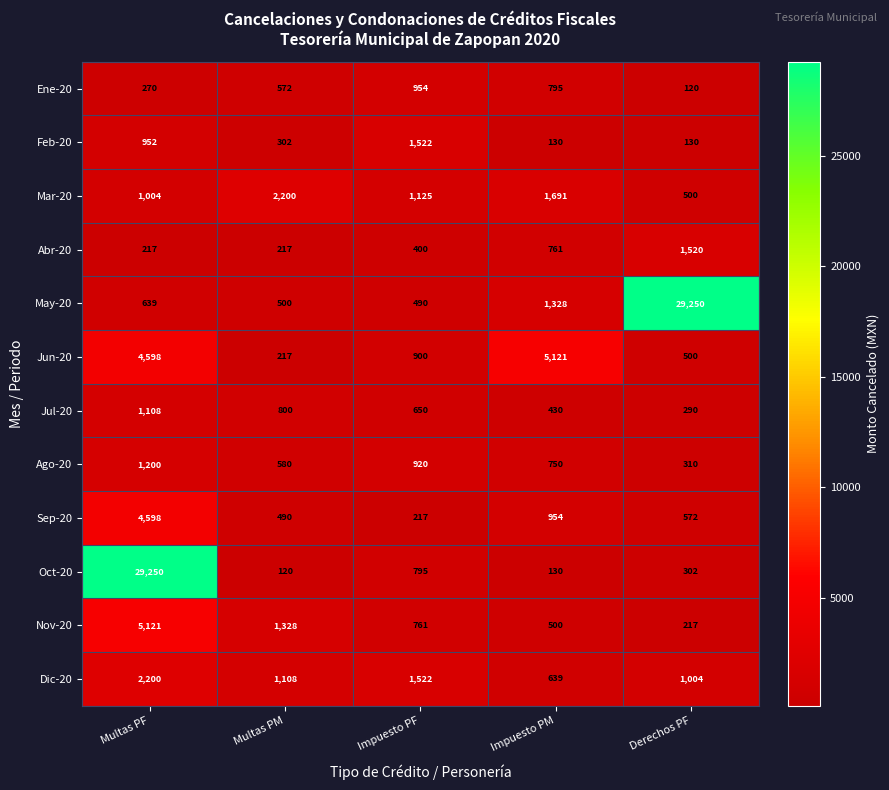

True or false: May-20 has a value of 29250 at Derechos PF.

True